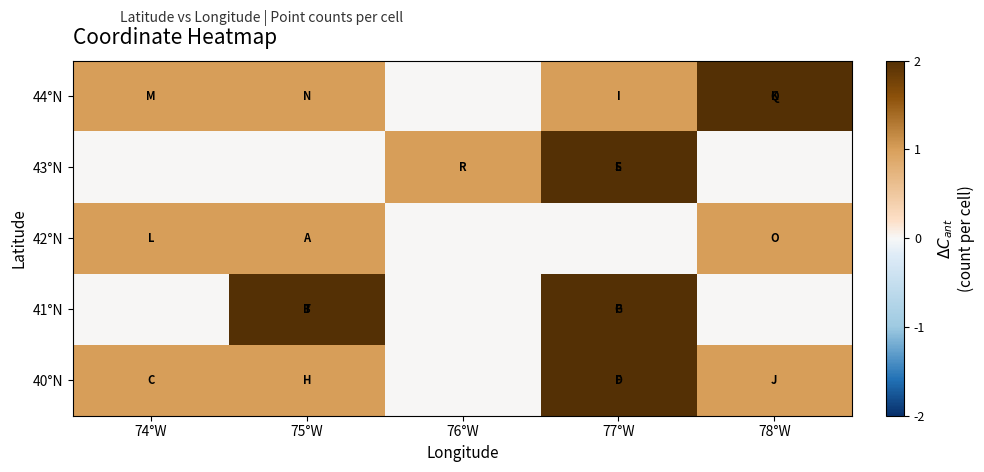

At which category does the chart reach its minimum across all series?

76°W